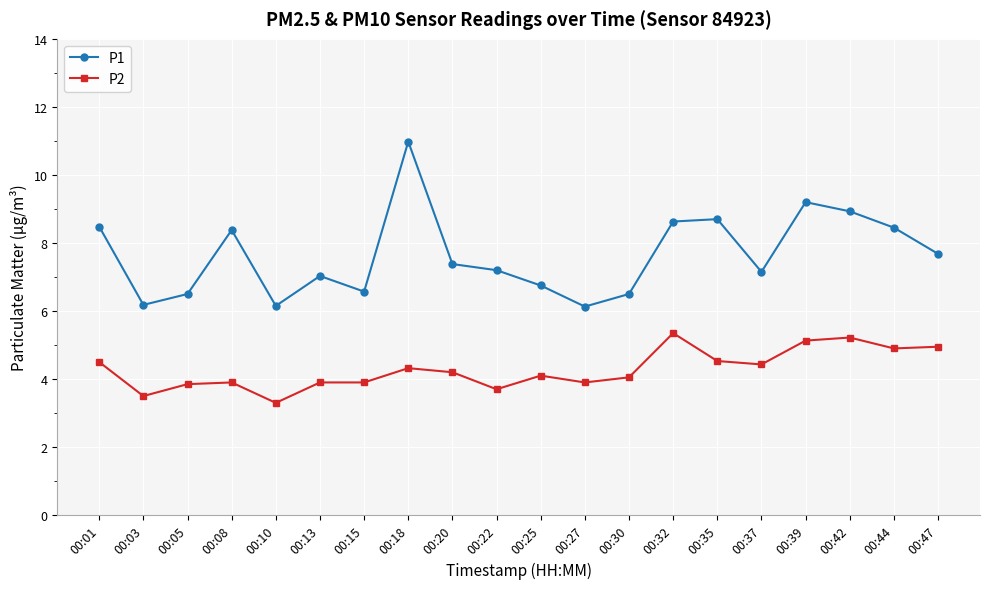

True or false: P2 has a value of 3.9 at 00:05.

True